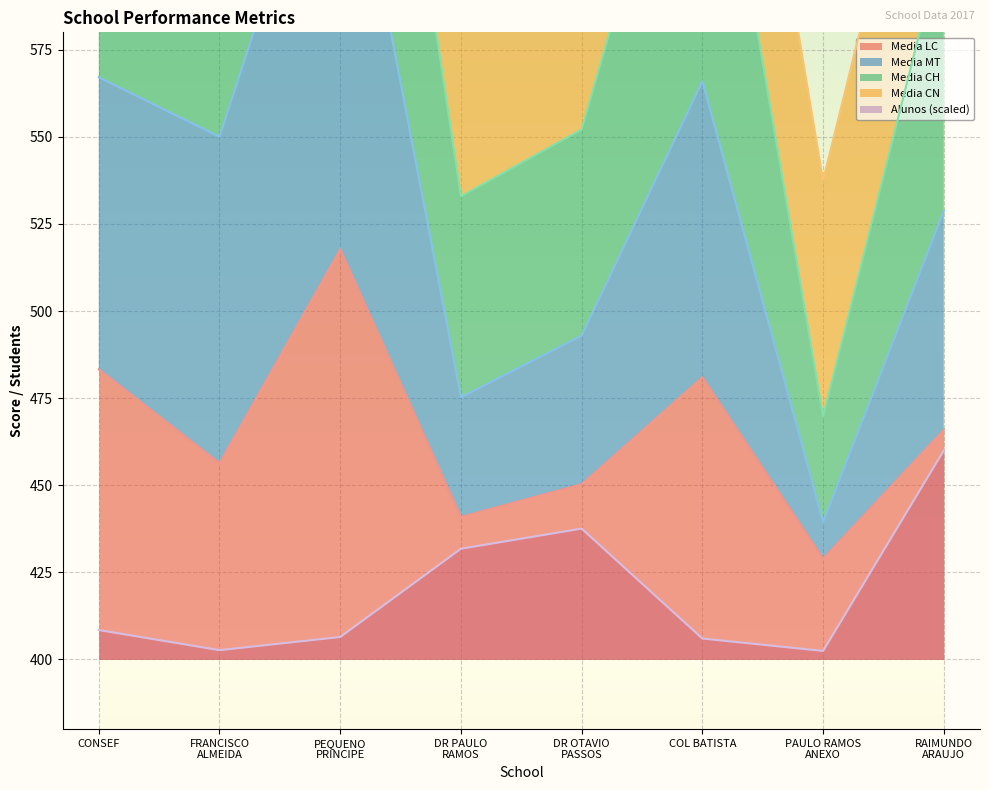

Between CONSEF and PAULO RAMOS
ANEXO, which series saw the biggest shift?

media_MT